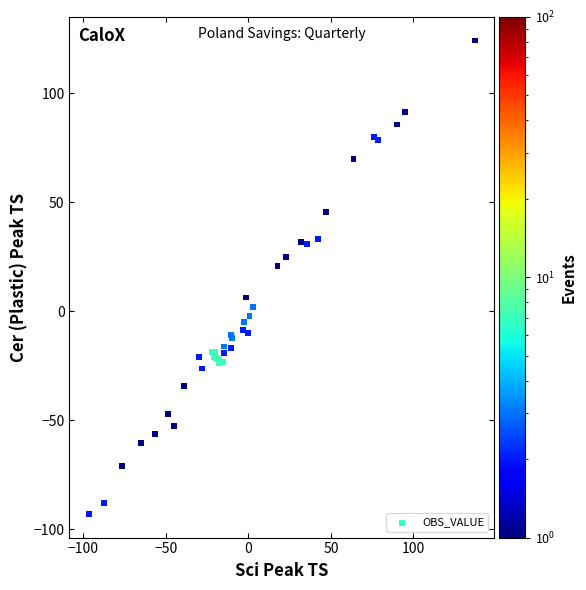

What Y value in the scatter plot is closest to 15?

20.6